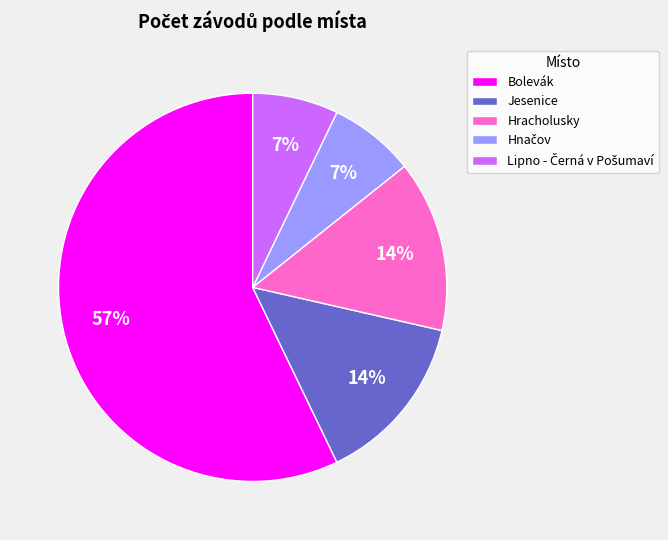

How many slices are in this pie chart?

5